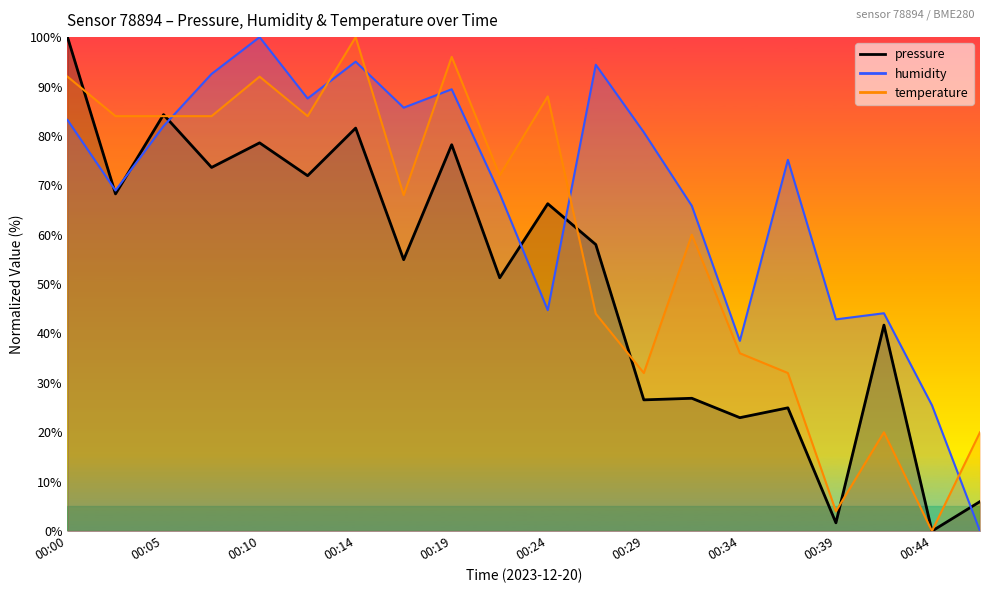

The pressure series shows 39.5 at 00:14. True or false?

False